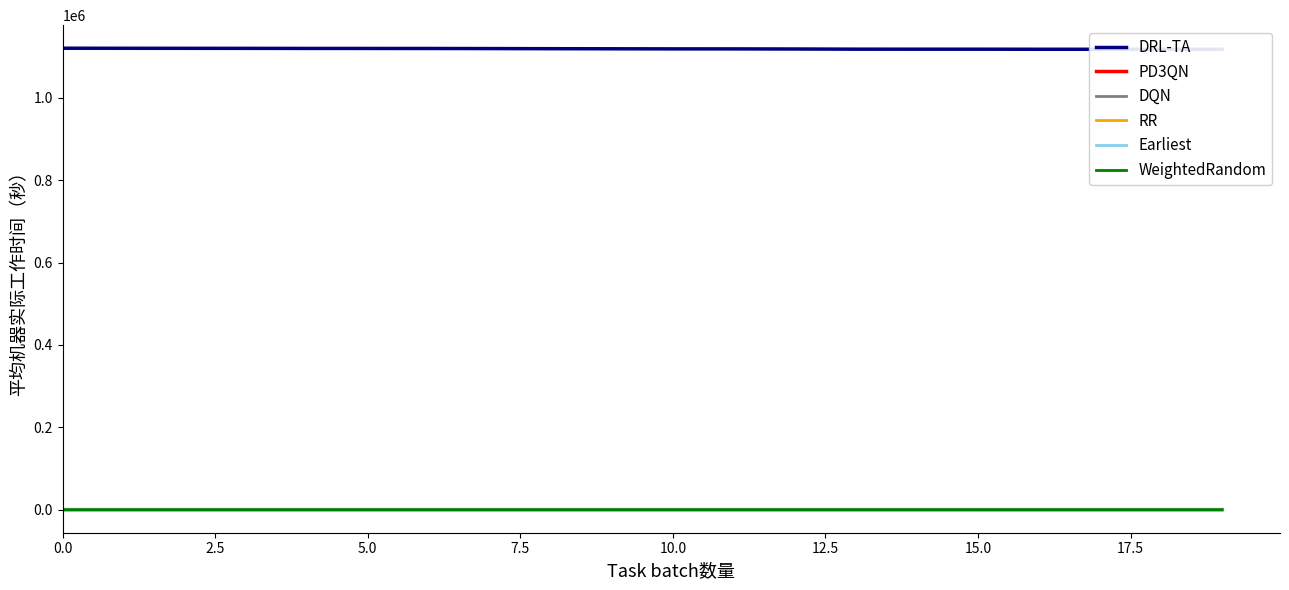

Which series has the largest total across all categories?

DRL-TA